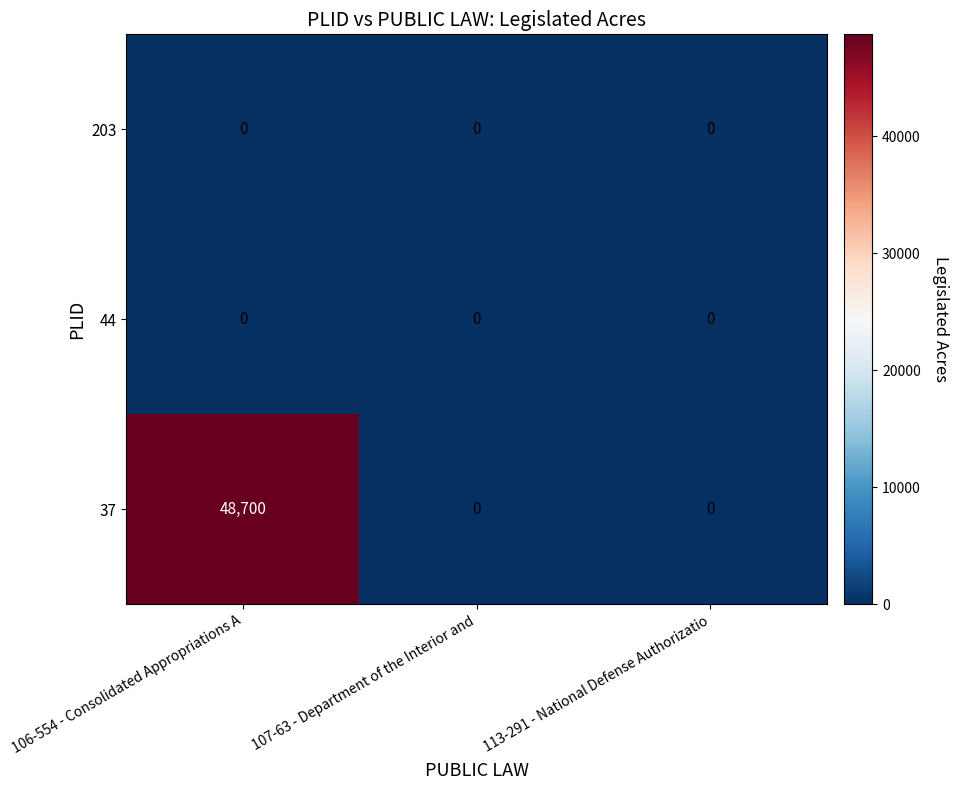

What is the maximum value for 37?

48700